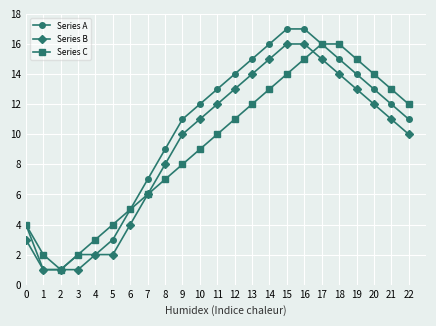

Where is Series B nearest to the value 8?

8